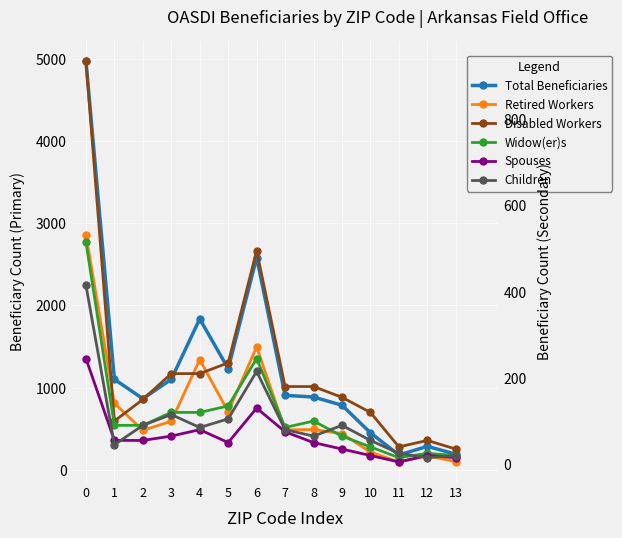

Which series has the largest total across all categories?

Total Beneficiaries